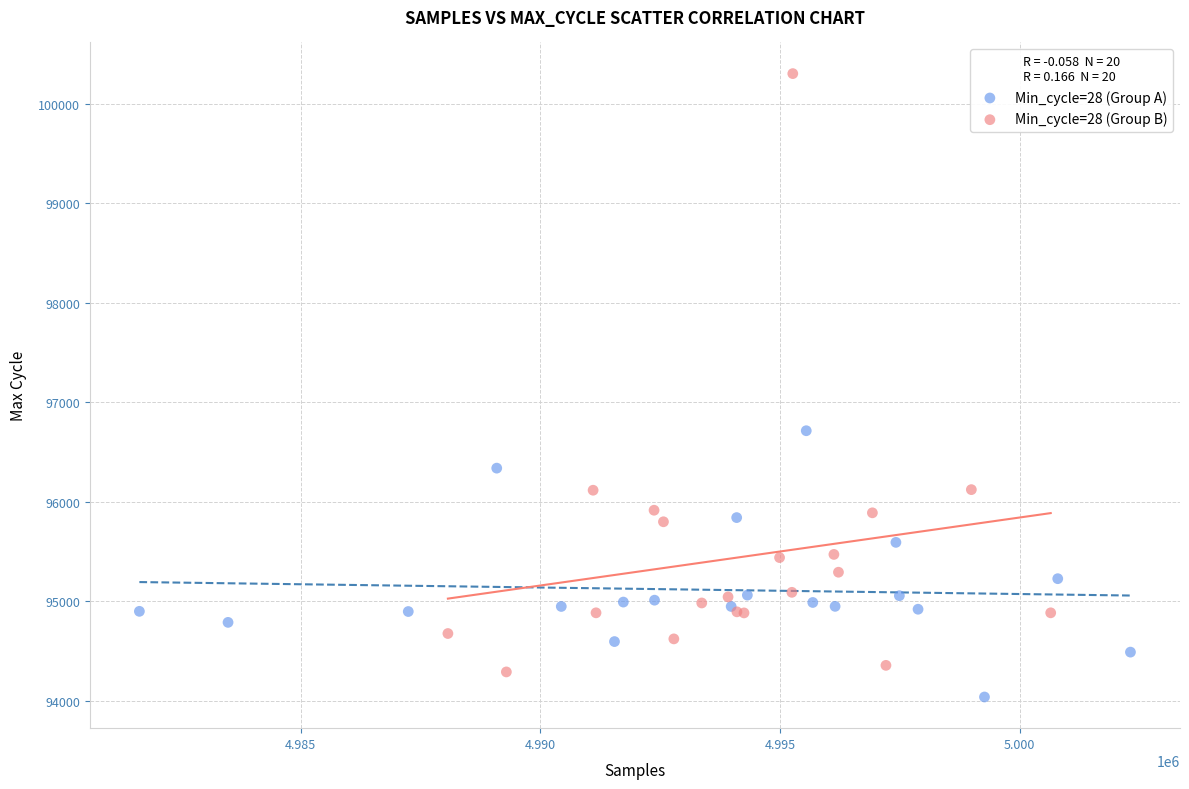

Which series has the largest Y range (max minus min)?

Min_cycle=28 (Group B)